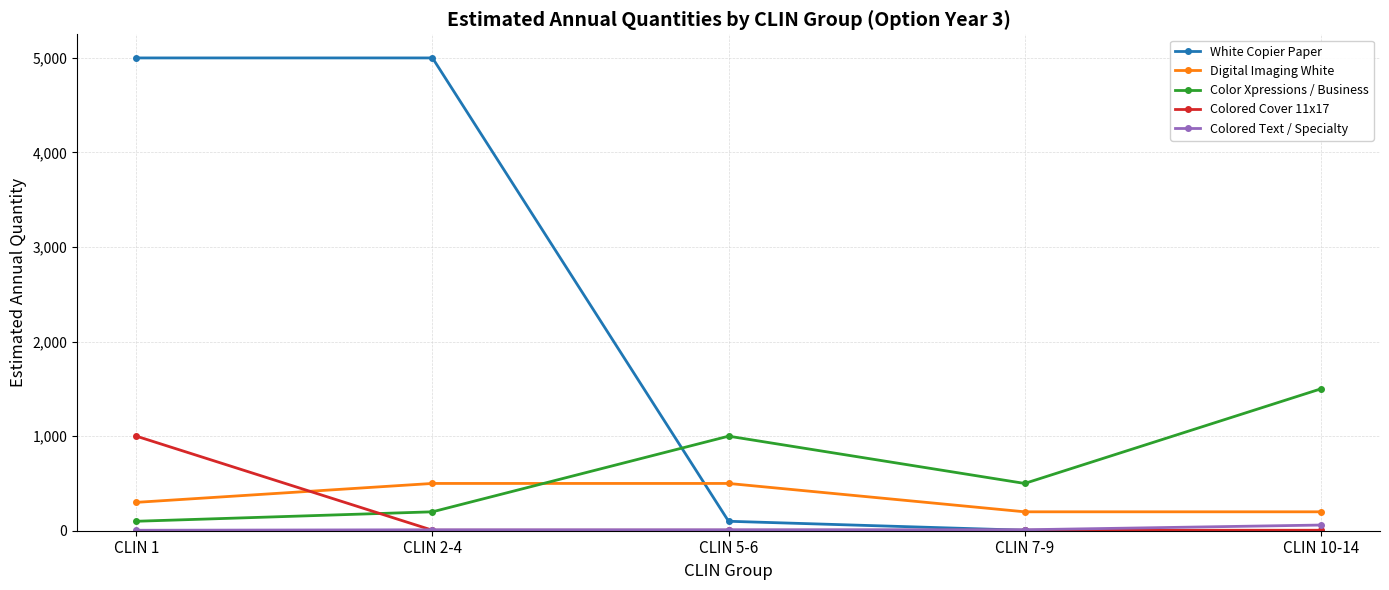

How many data points in Color Xpressions / Business are less than 500?

2